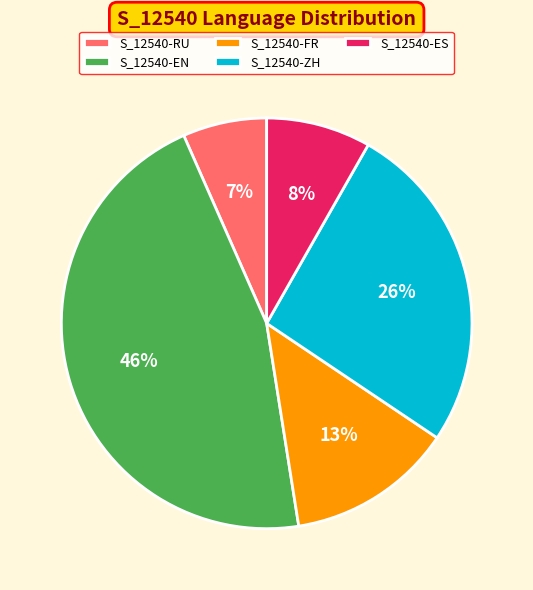

Rank the categories by value from highest to lowest.

S_12540-EN, S_12540-ZH, S_12540-FR, S_12540-ES, S_12540-RU